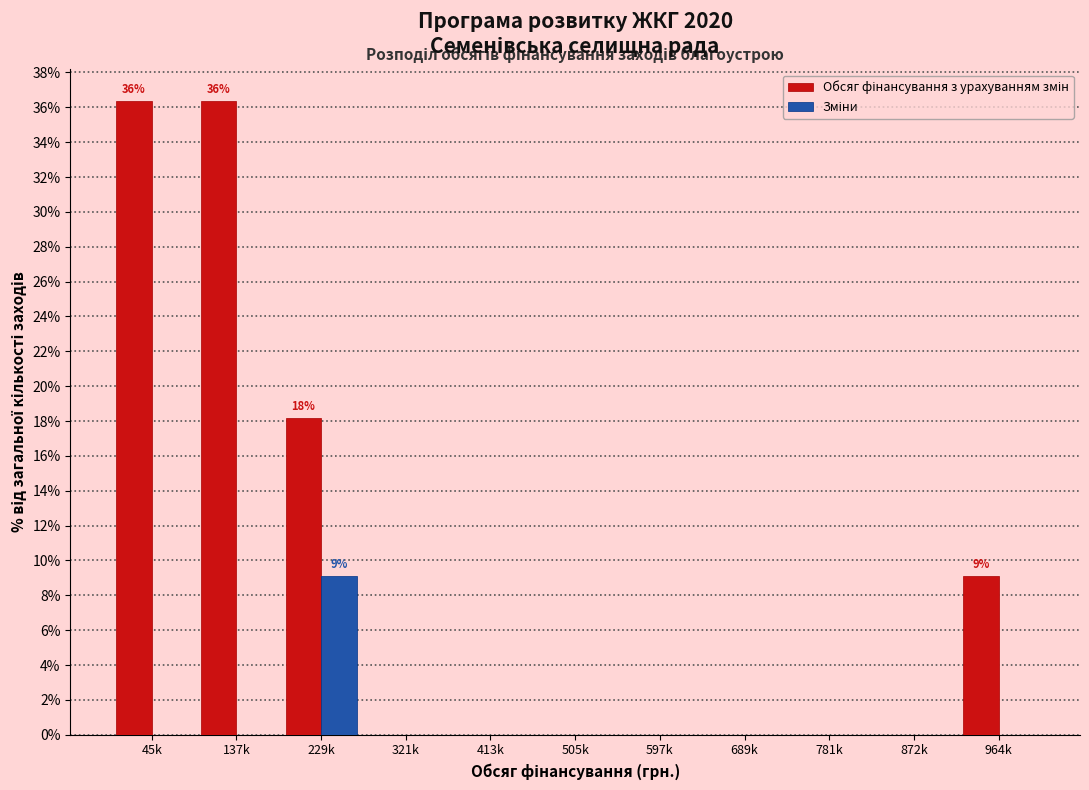

What is the total value across all series at 45k?

36.4